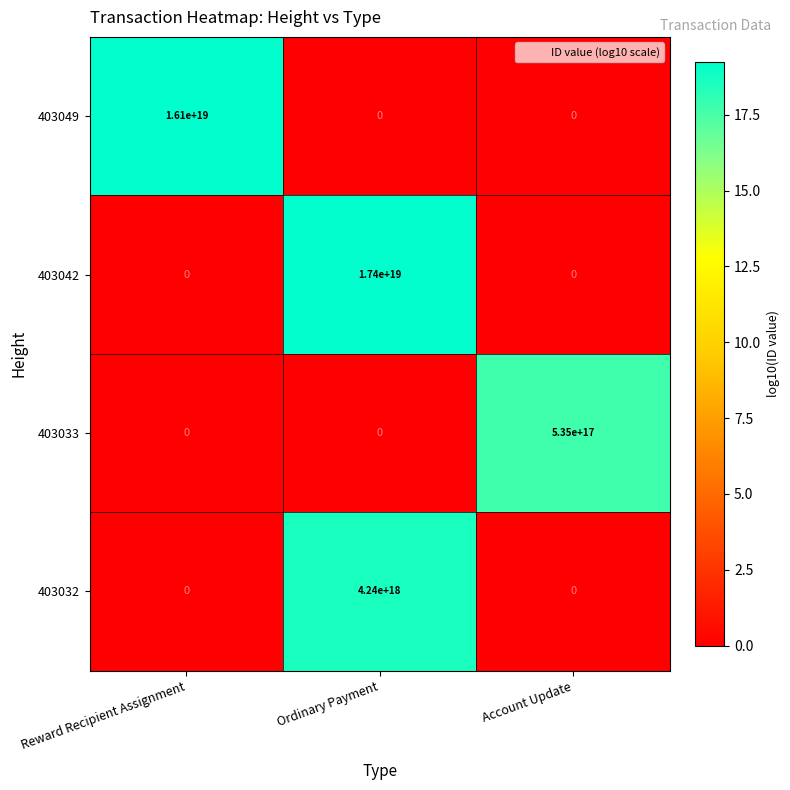

Which series has the largest total across all categories?

403042